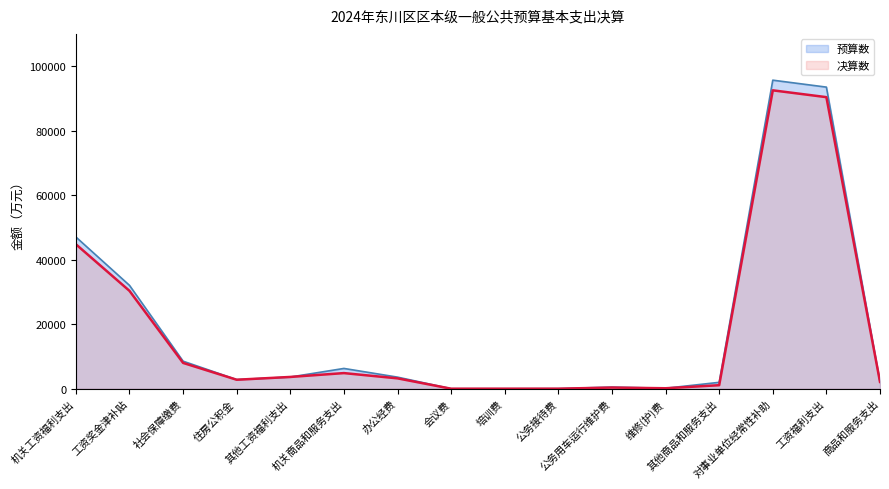

True or false: 决算数 has a value of 2789 at 住房公积金.

True